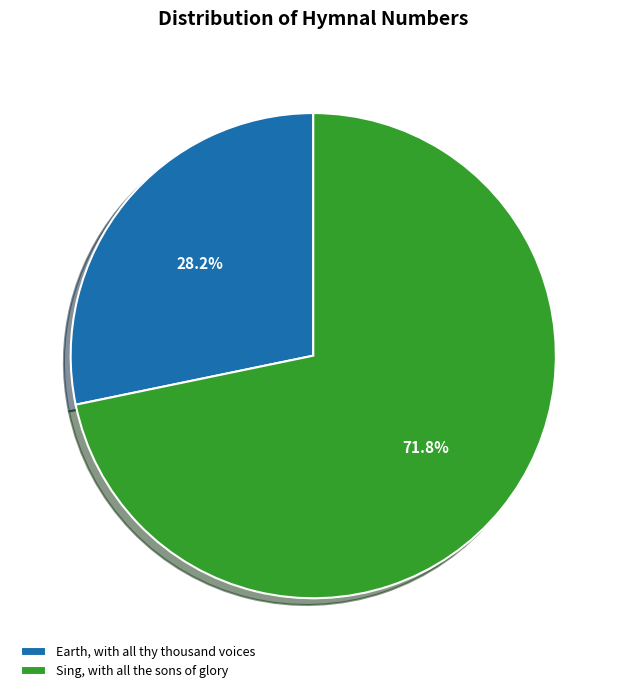

Rank the categories by value from lowest to highest.

Earth, with all thy thousand voices, Sing, with all the sons of glory